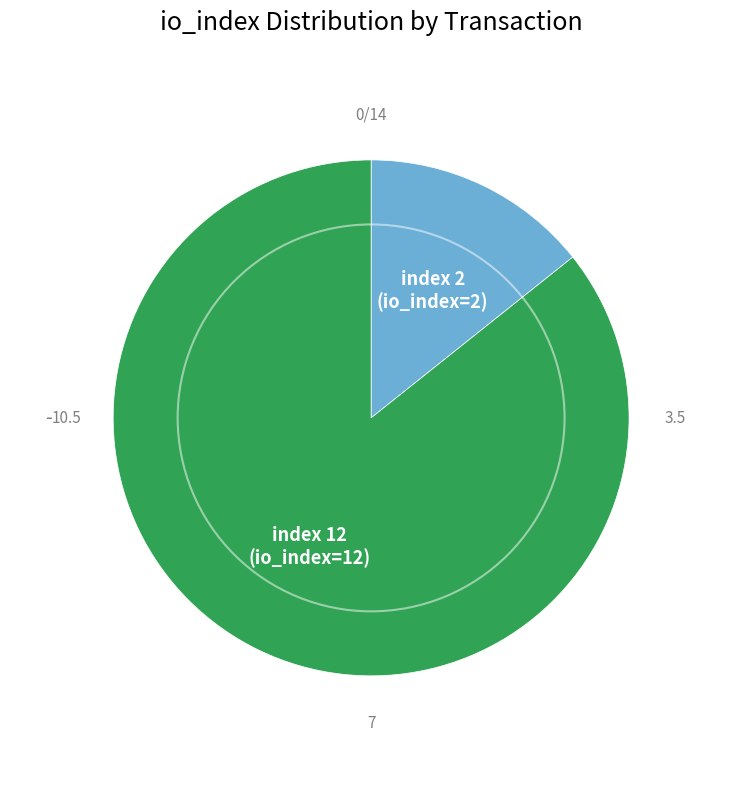

Is there a majority slice in this chart?

Yes